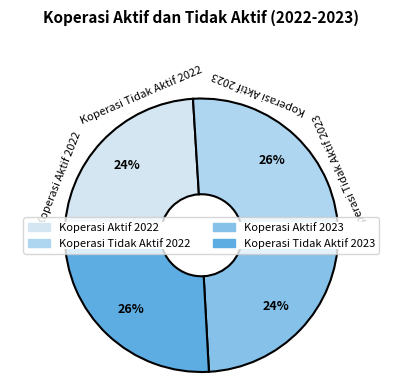

To the nearest percent, what is the difference between the Koperasi Tidak Aktif 2022 and Koperasi Aktif 2023 slice percentages?

2%